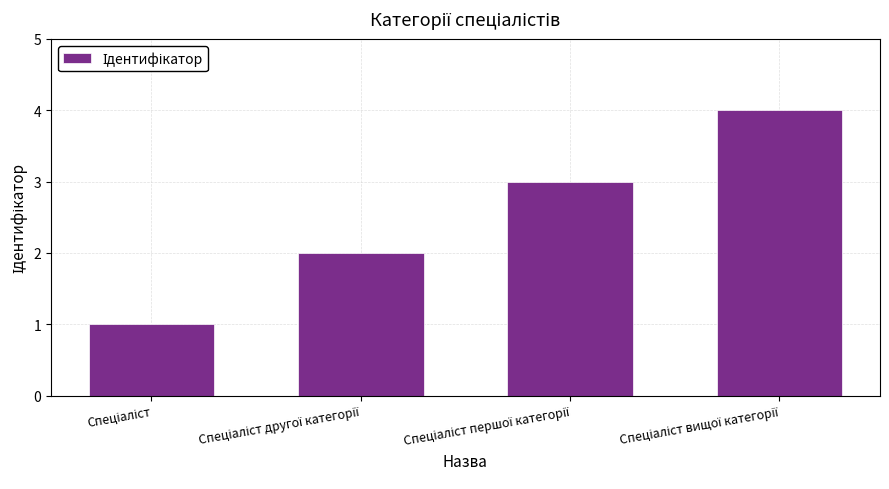

Reading left to right, list all the values displayed in this chart.

1	2	3	4